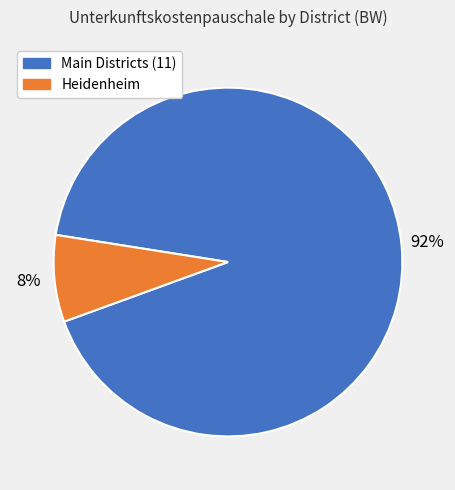

Is there a majority slice in this chart?

Yes